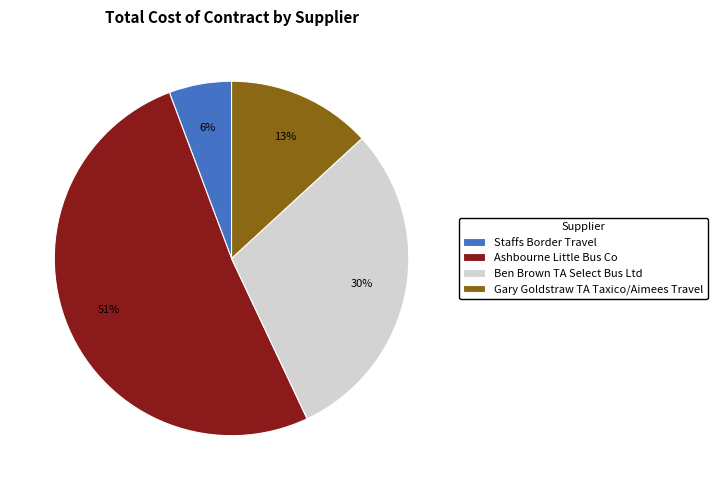

To the nearest percent, what portion does Staffs Border Travel represent?

6%